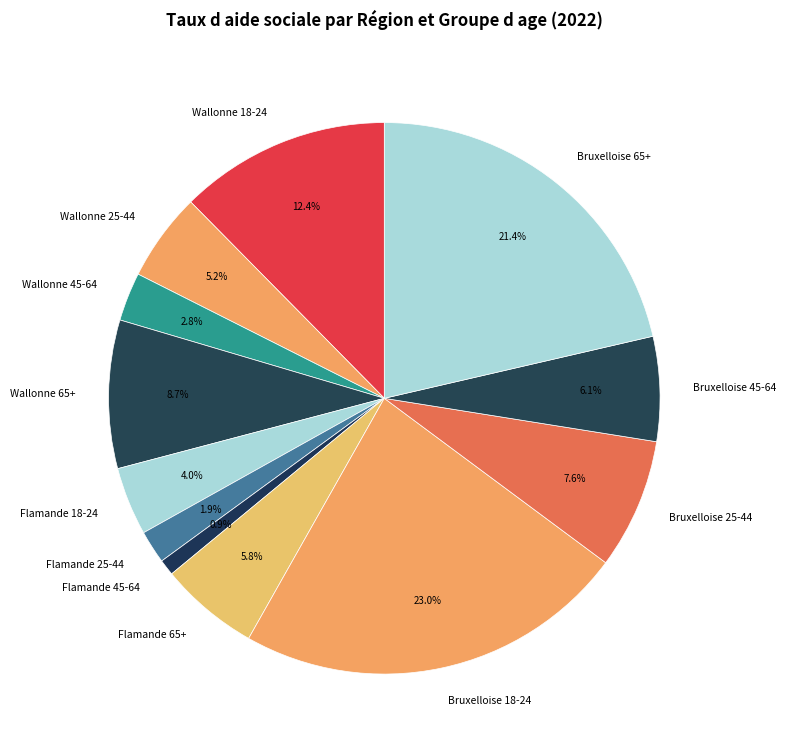

Which has a higher value, Wallonne 65+ or Flamande 25-44?

Wallonne 65+